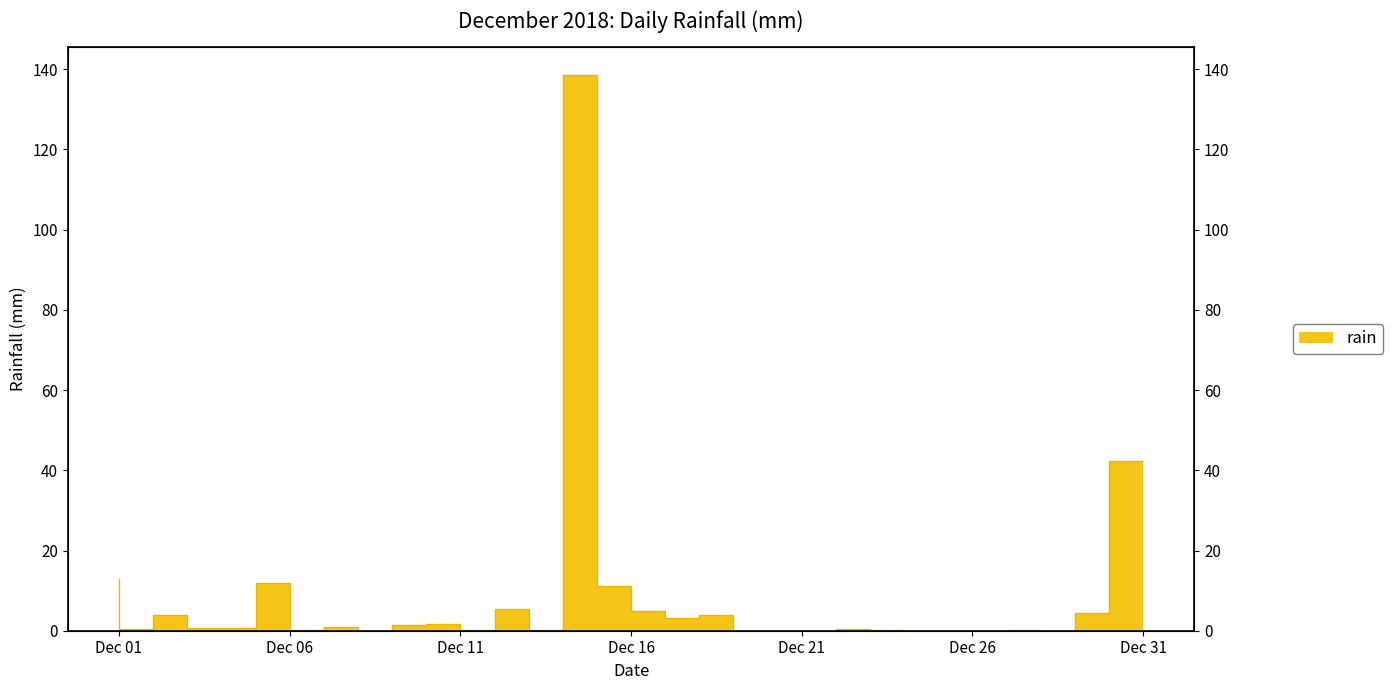

At which label is the value closest to 69?

Dec 31